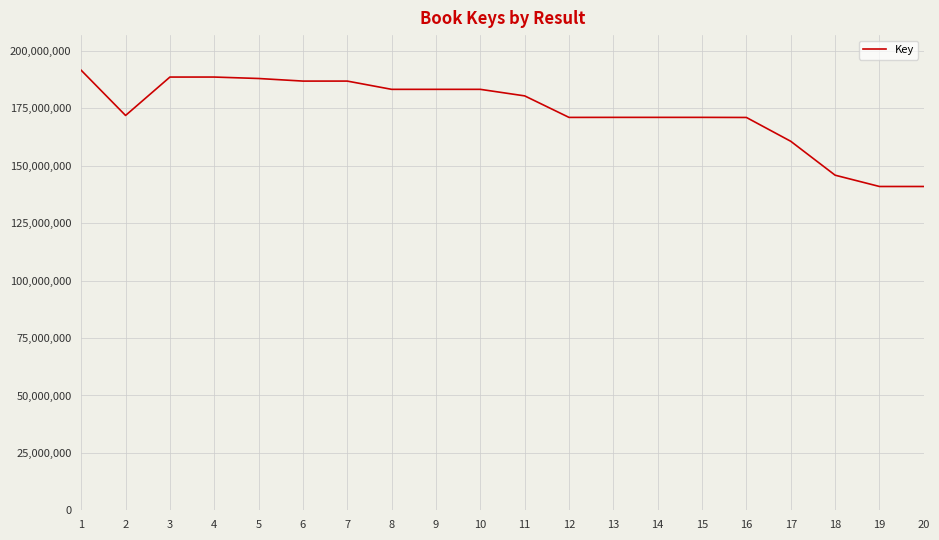

The value at 8 is 106007269. True or false?

False